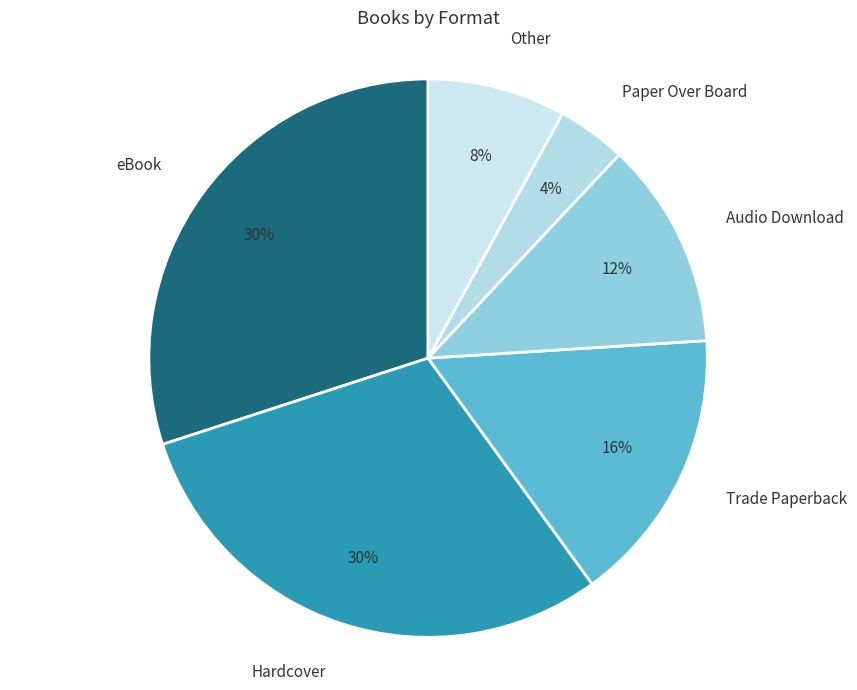

How many segments does this pie chart have?

6